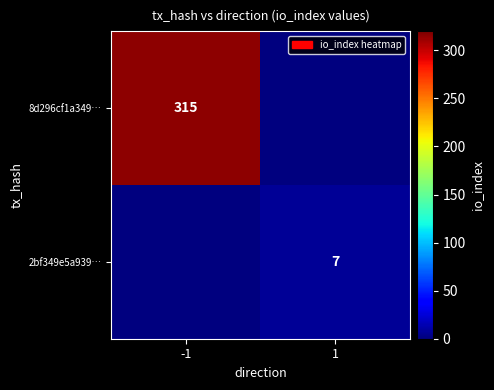

The 2bf349e5a939… series shows 10 at 1. True or false?

False